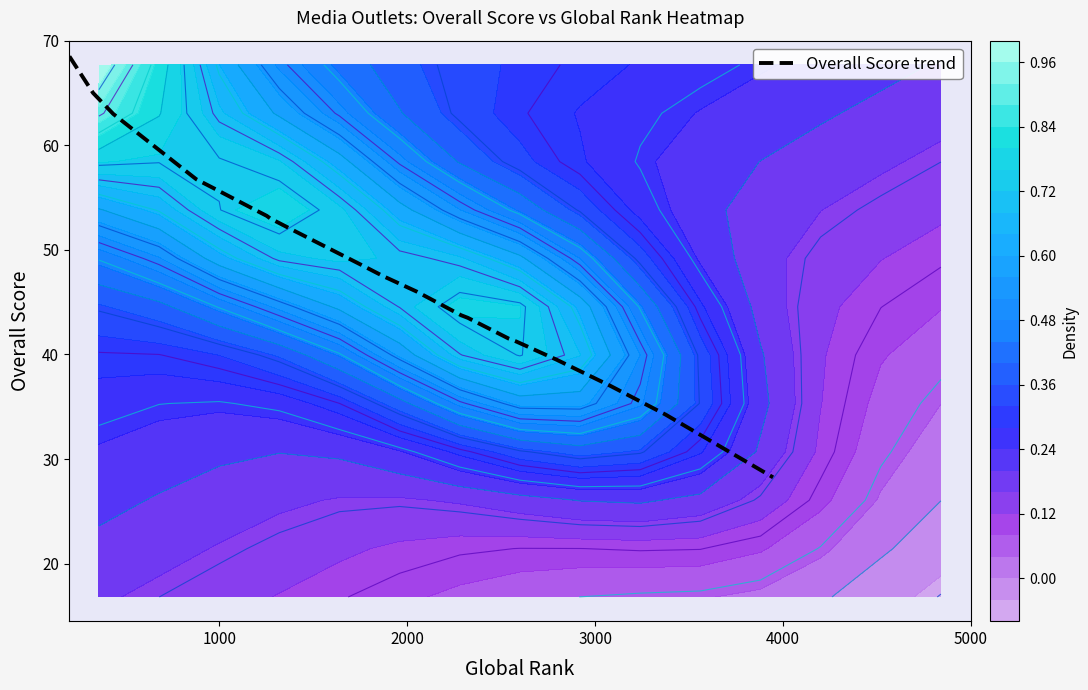

What is the maximum value shown in the chart?

68.5